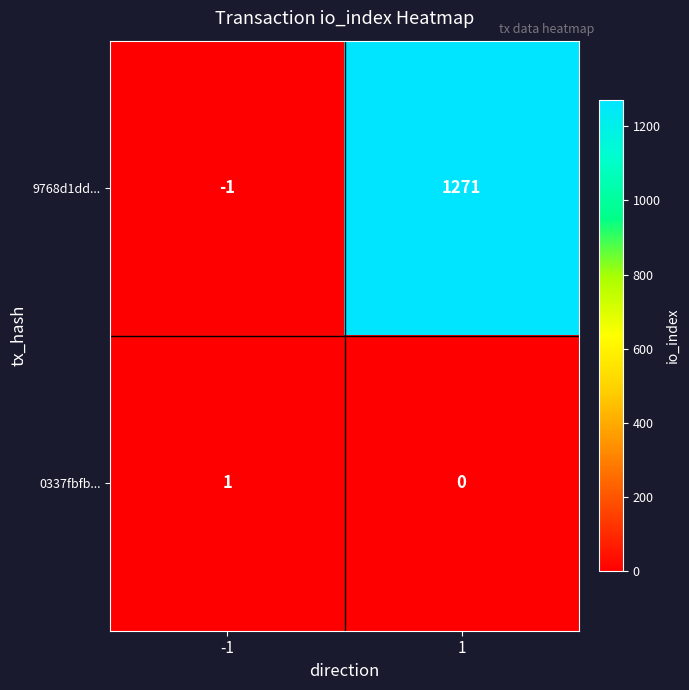

What is the difference between the highest and lowest values at -1?

2